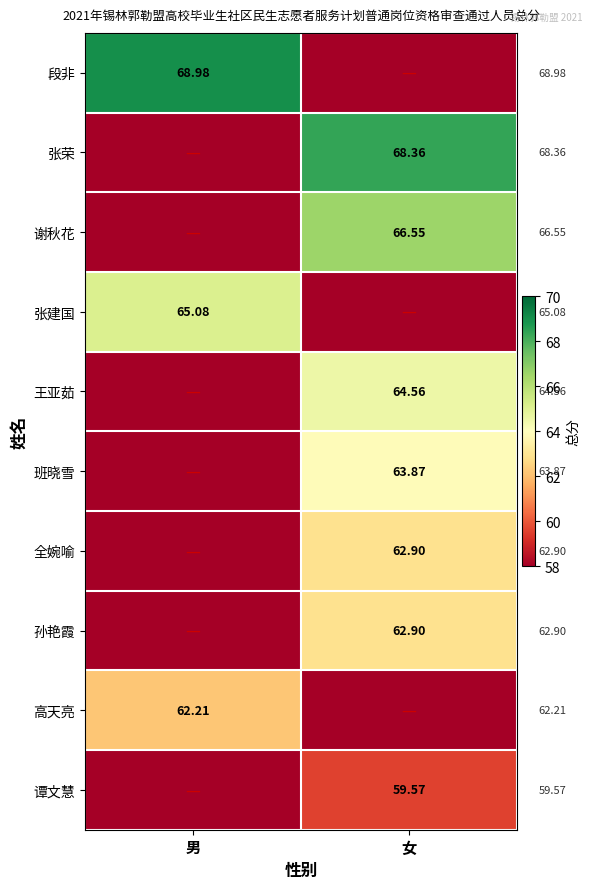

True or false: 谭文慧 has a value of 22.9 at 男.

False